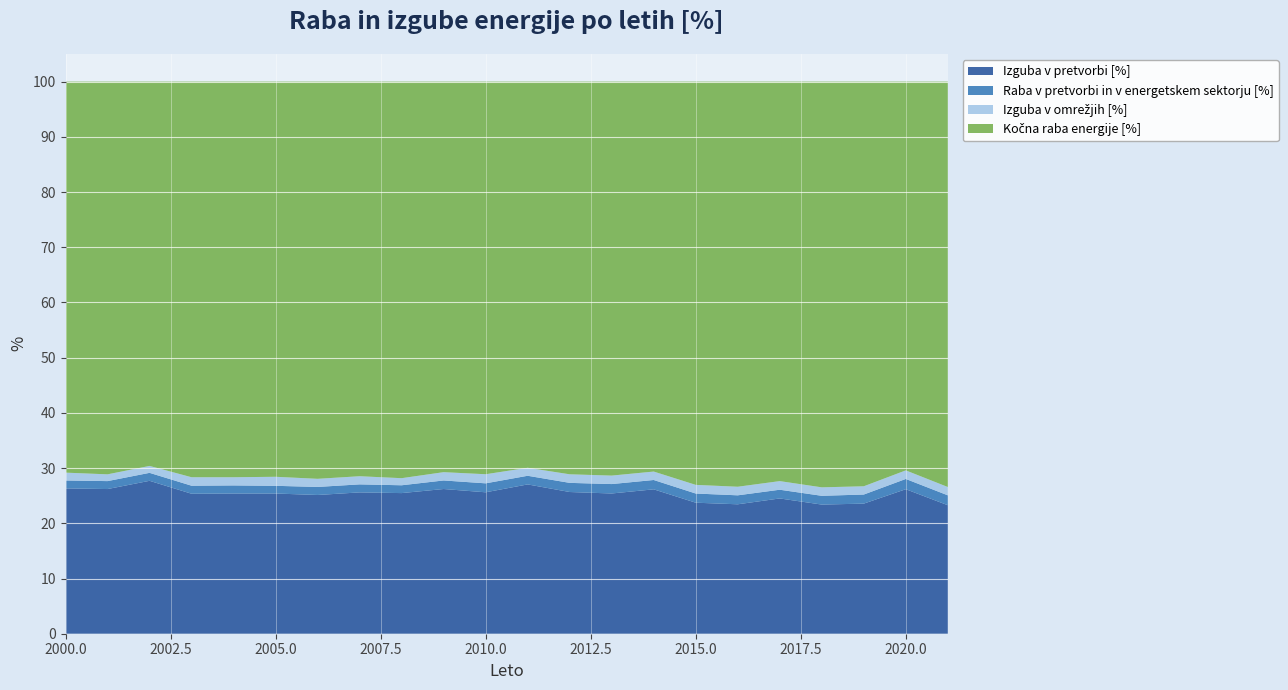

Reading right to left, list all the values displayed in this chart.

Izguba v pretvorbi [%]: 23.3	26.2	23.6	23.4	24.5	23.4	23.7	26.2	25.4	25.7	27.0	25.6	26.2	25.5	25.6	25.1	25.4	25.4	25.4	27.7	26.2	26.3
Raba v pretvorbi in v energetskem sektorju [%]: 1.8	1.9	1.6	1.6	1.6	1.6	1.7	1.7	1.7	1.7	1.6	1.6	1.5	1.4	1.5	1.5	1.4	1.5	1.5	1.4	1.4	1.4
Izguba v omrežjih [%]: 1.5	1.6	1.5	1.5	1.6	1.6	1.6	1.5	1.5	1.6	1.4	1.6	1.5	1.3	1.5	1.5	1.6	1.5	1.5	1.3	1.2	1.4
Kočna raba energije [%]: 73.4	70.4	73.3	73.5	72.4	73.4	73.0	70.6	71.4	71.1	69.9	71.1	70.7	71.8	71.5	71.9	71.6	71.7	71.7	69.6	71.1	70.8